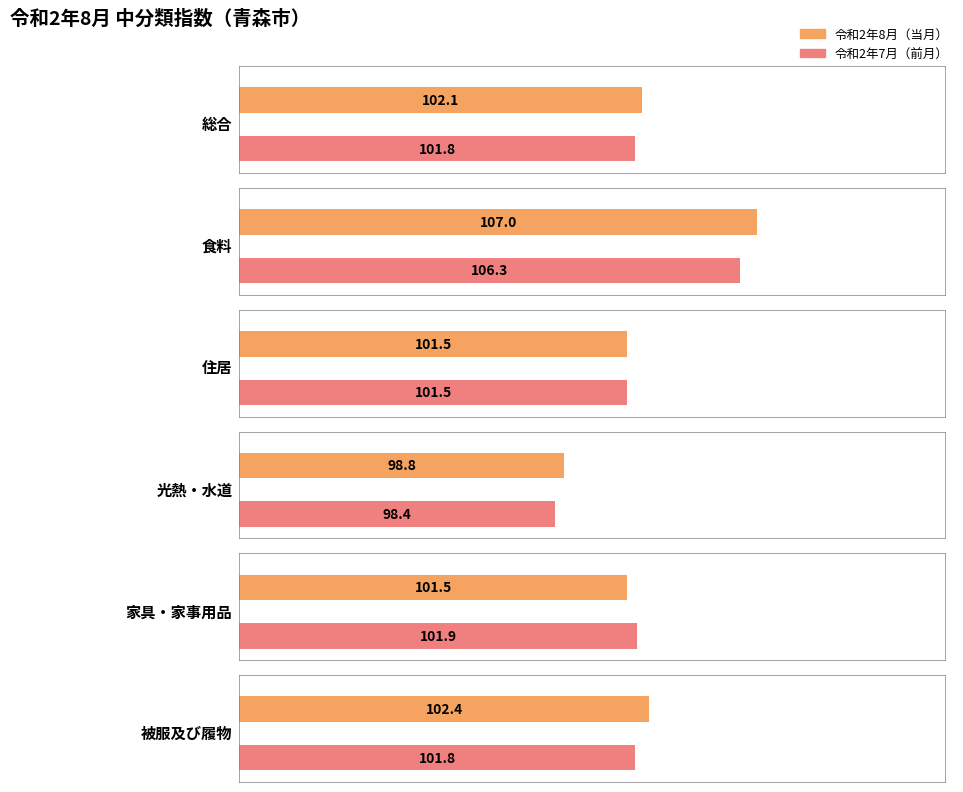

What are all the series names shown in the legend?

令和2年8月（当月）, 令和2年7月（前月）